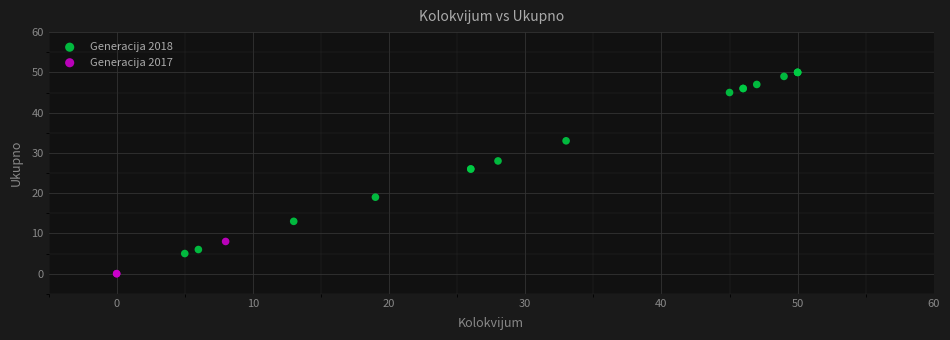

Which series has the largest Y range (max minus min)?

Generacija 2018